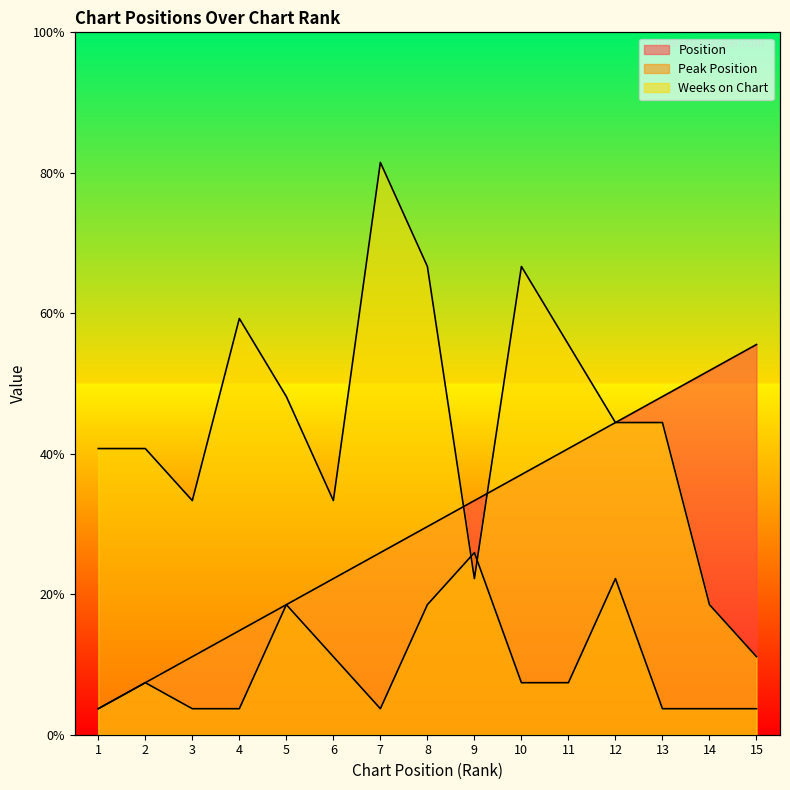

Which series has the largest range (max minus min)?

Weeks on Chart